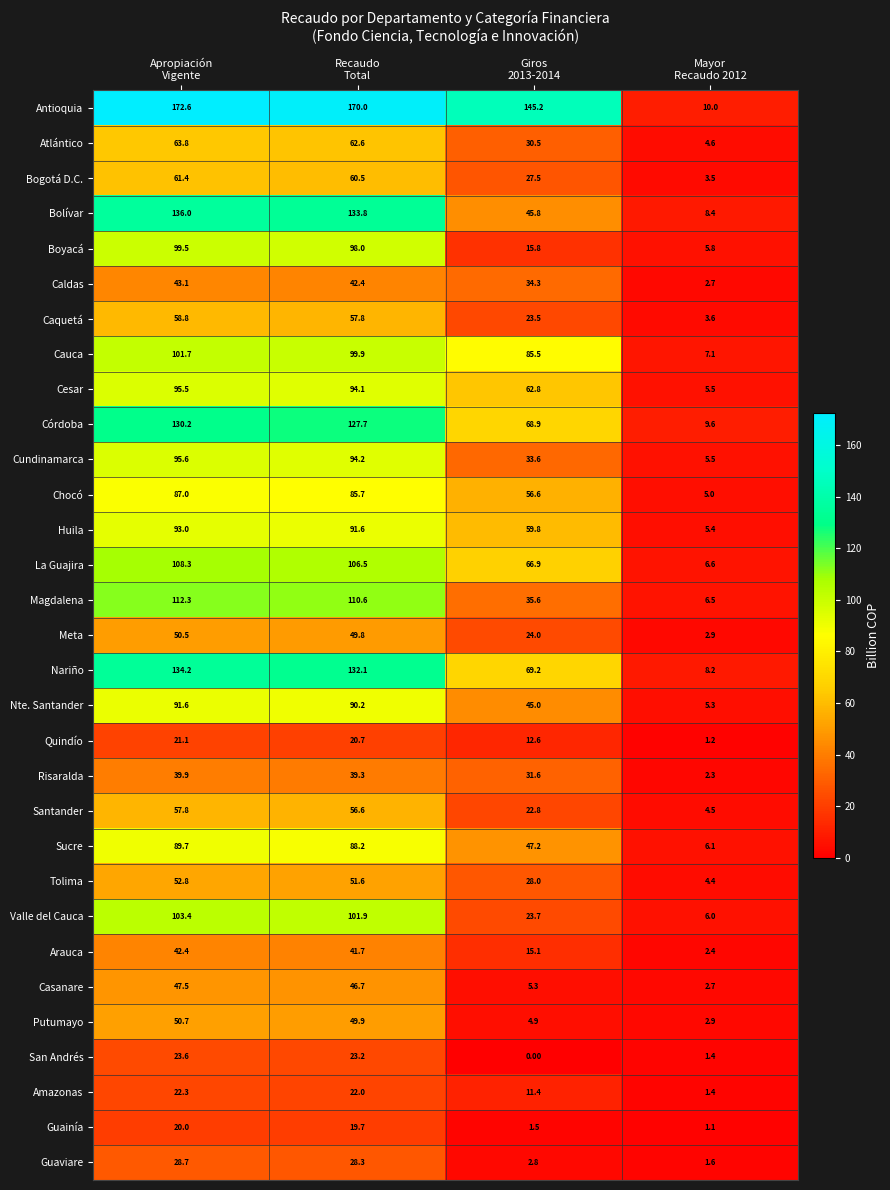

What is the sum of all Boyacá values?

219.1